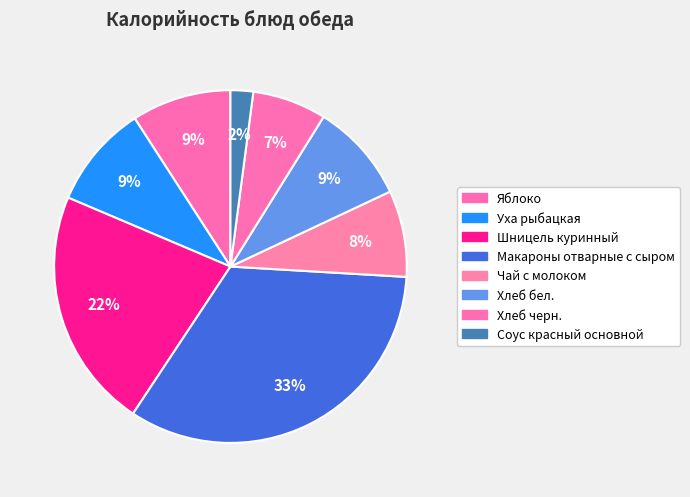

Does Уха рыбацкая account for over 50% of the chart?

No